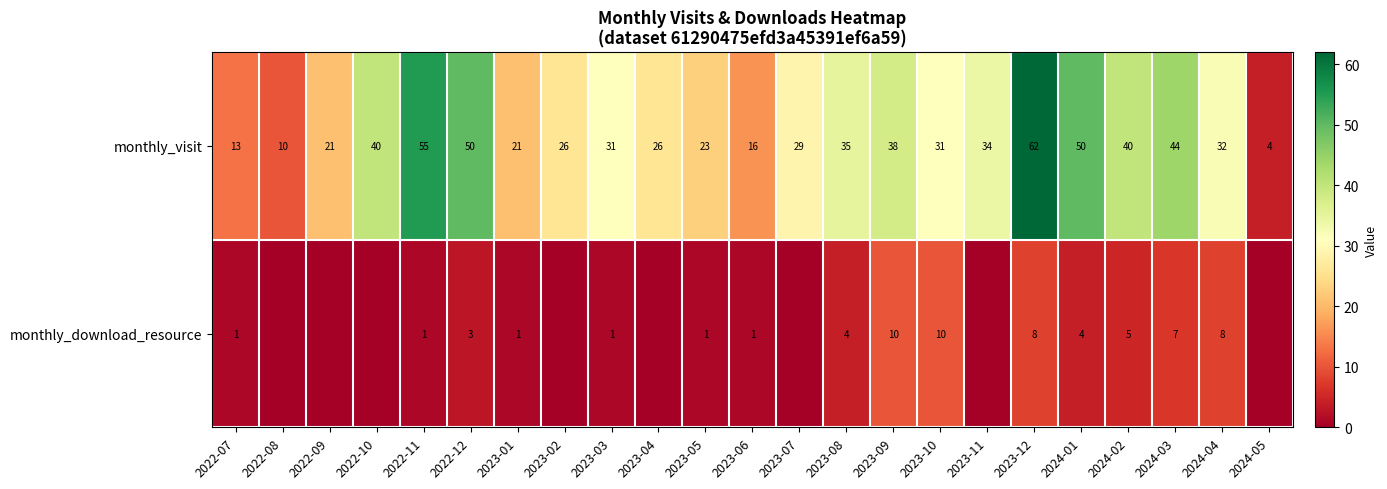

Is it true that monthly_download_resource equals 7 at 2024-03?

True